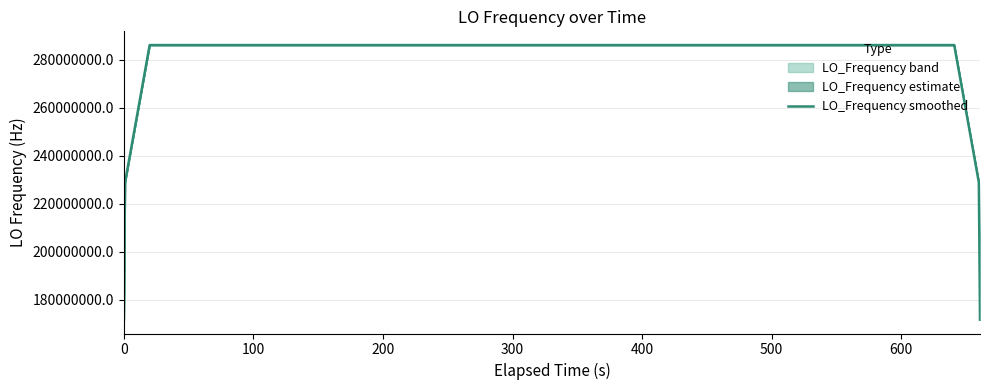

True or false: the data has more than 1 interior local peaks.

True